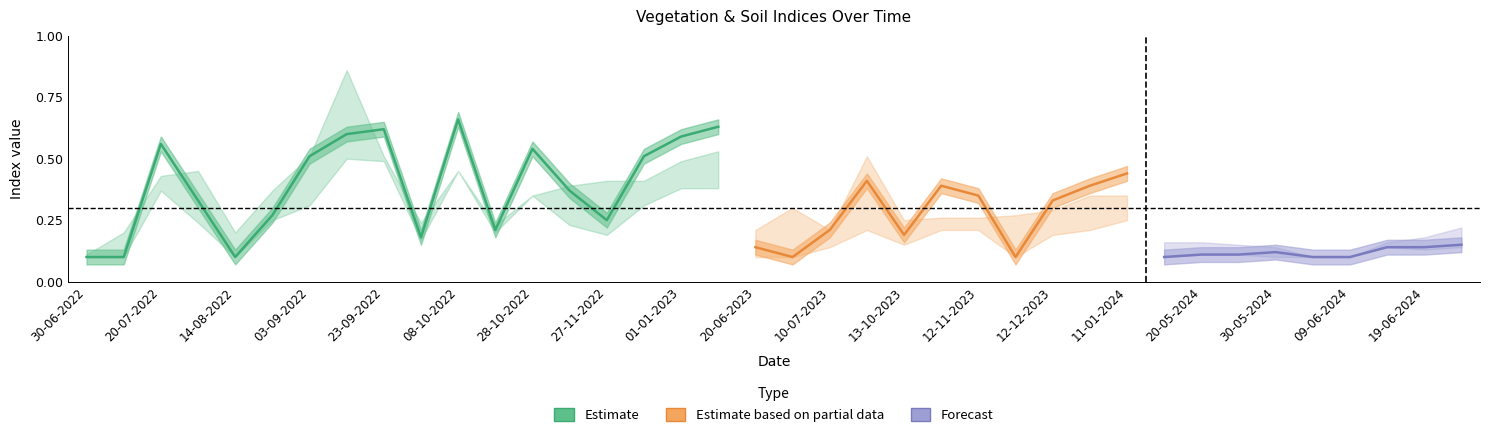

Which label corresponds to the smallest value in the chart?

30-06-2022